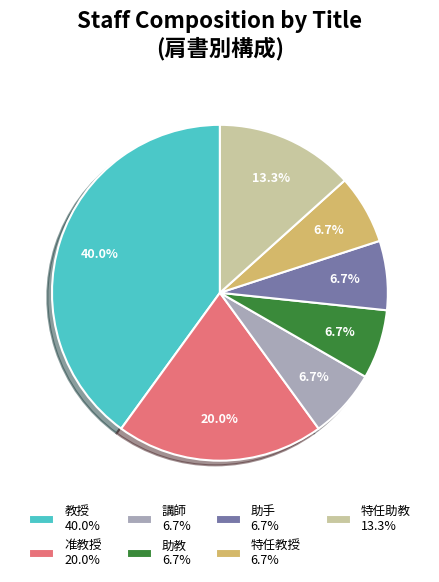

Is the sum of 講師 and 准教授 greater than half?

No